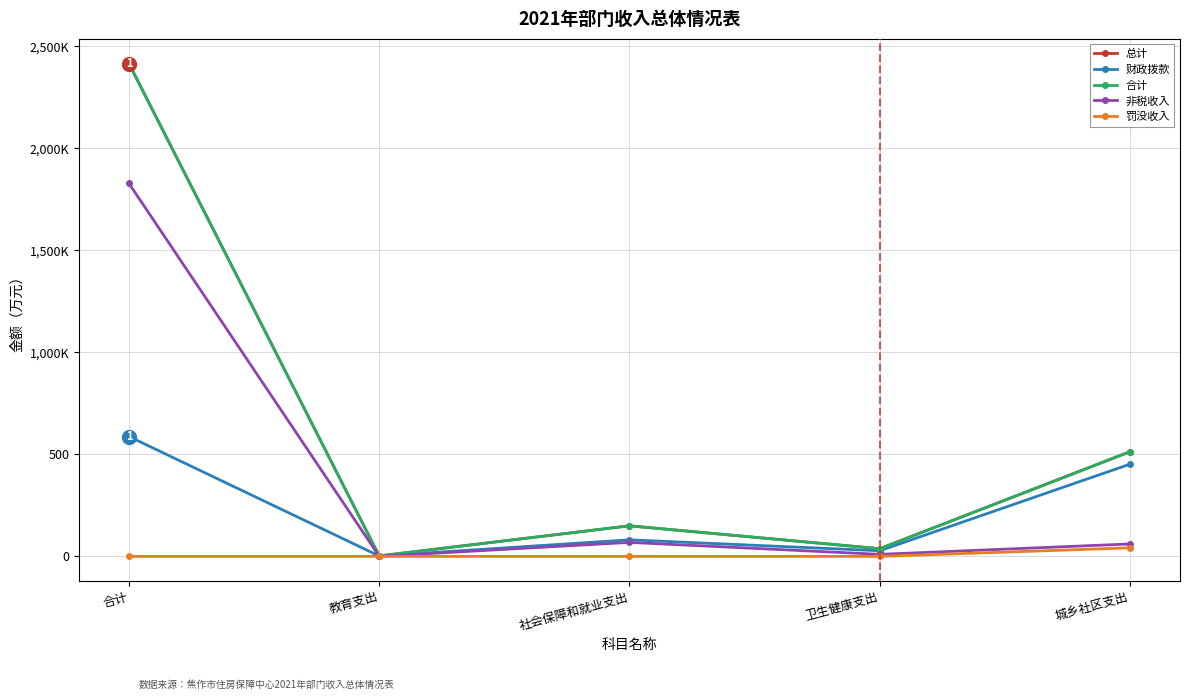

Rank the series at 卫生健康支出 from highest to lowest value.

总计, 合计, 财政拨款, 非税收入, 罚没收入